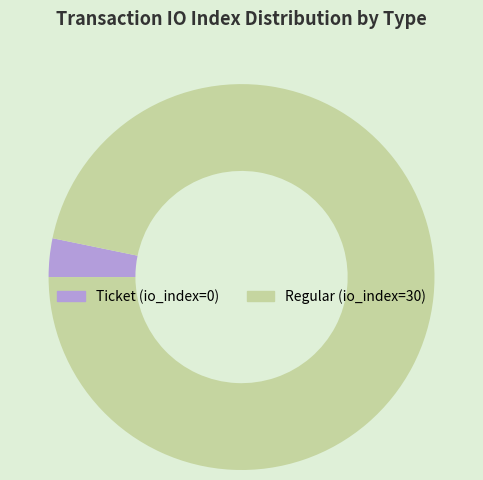

Is it true that Ticket is 17% of the pie?

False